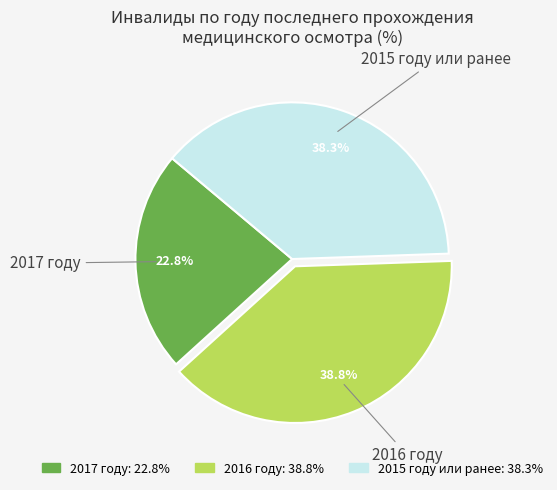

What percentage is the 2015 году или ранее slice, to the nearest percent?

38%